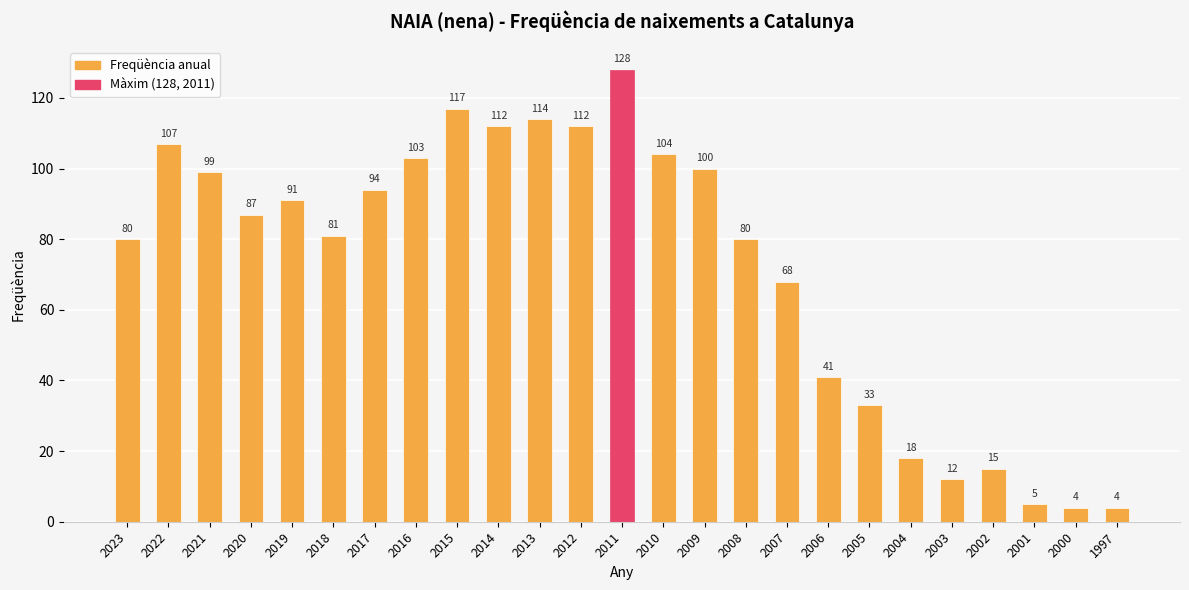

At which category does the chart reach its peak across all series?

2011